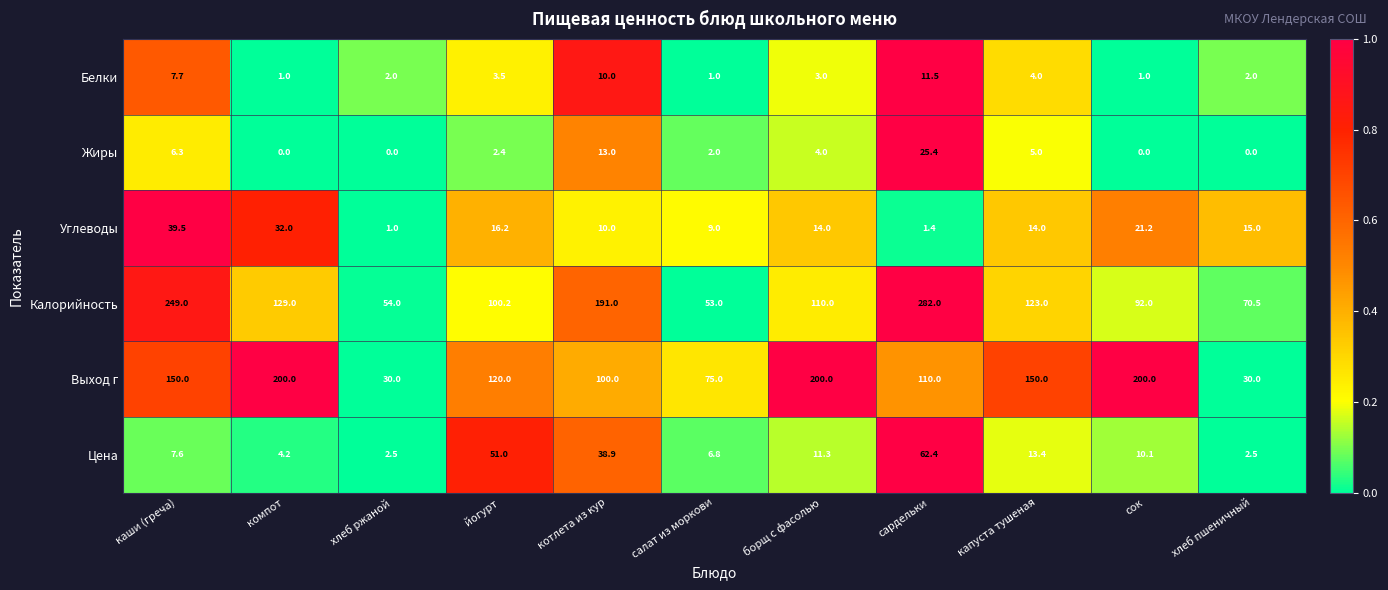

Which series has the widest spread of values?

Калорийность